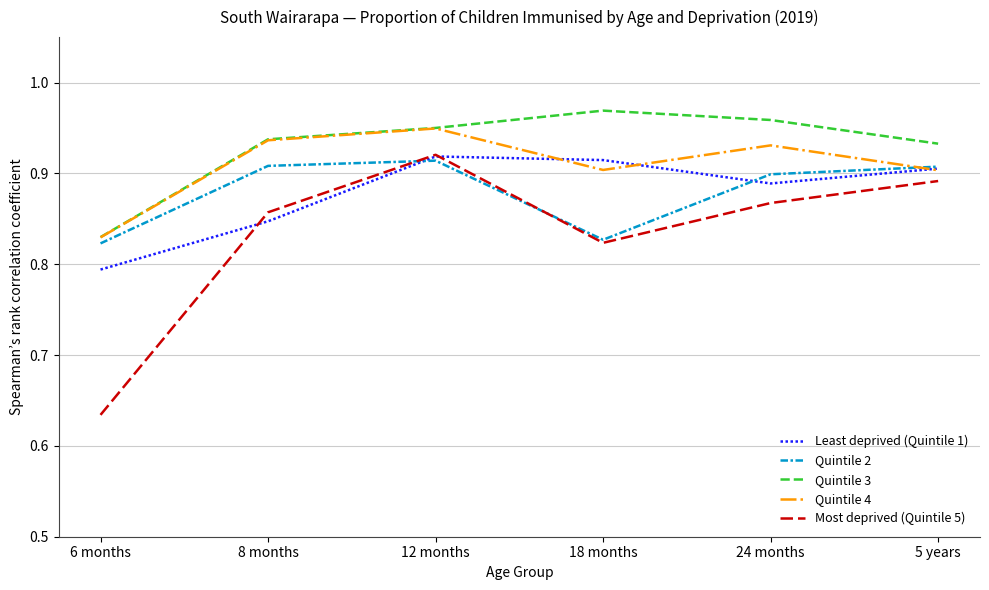

At which category is the sum across all series the highest?

12 months